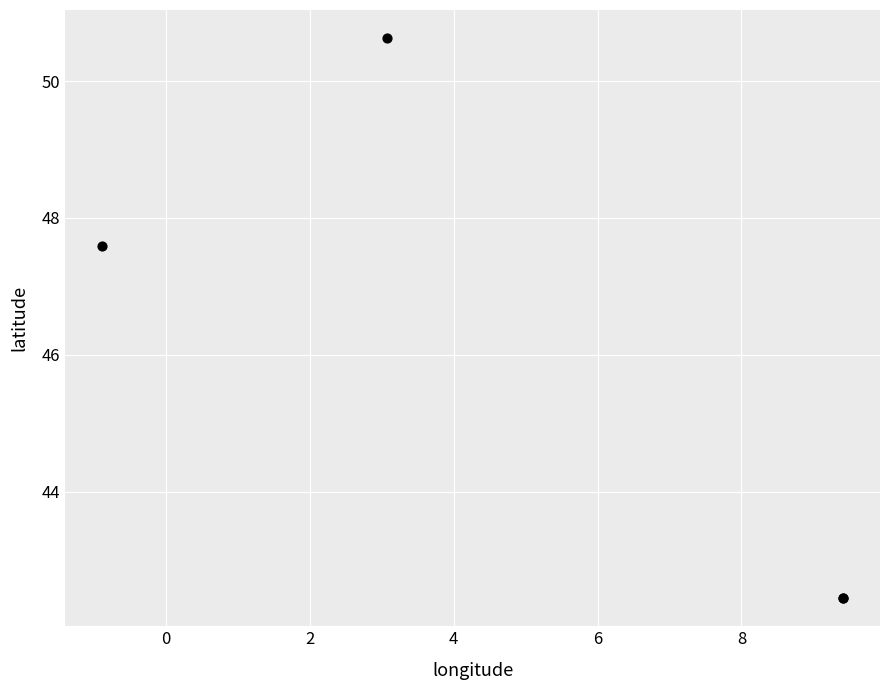

What Y value in the scatter plot is closest to 46?

47.6